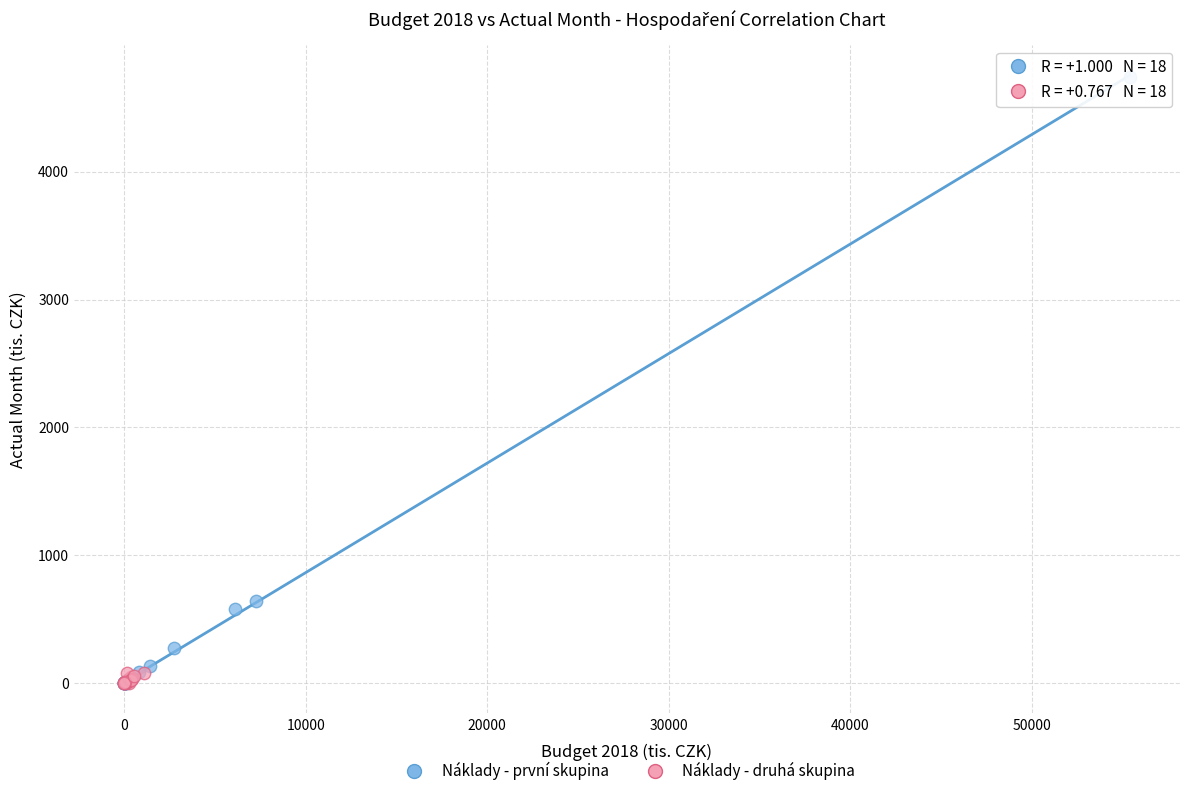

What are all the series names shown in the legend?

Náklady - první skupina, Náklady - druhá skupina